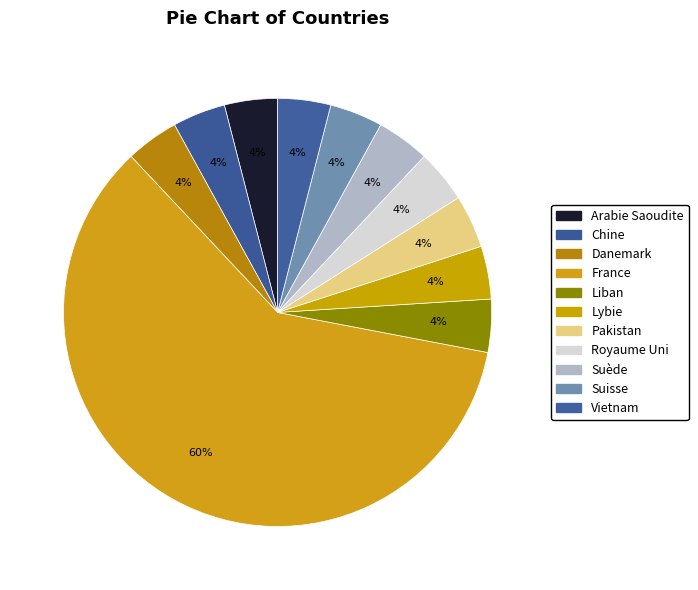

What percentage is the France slice, to the nearest percent?

60%